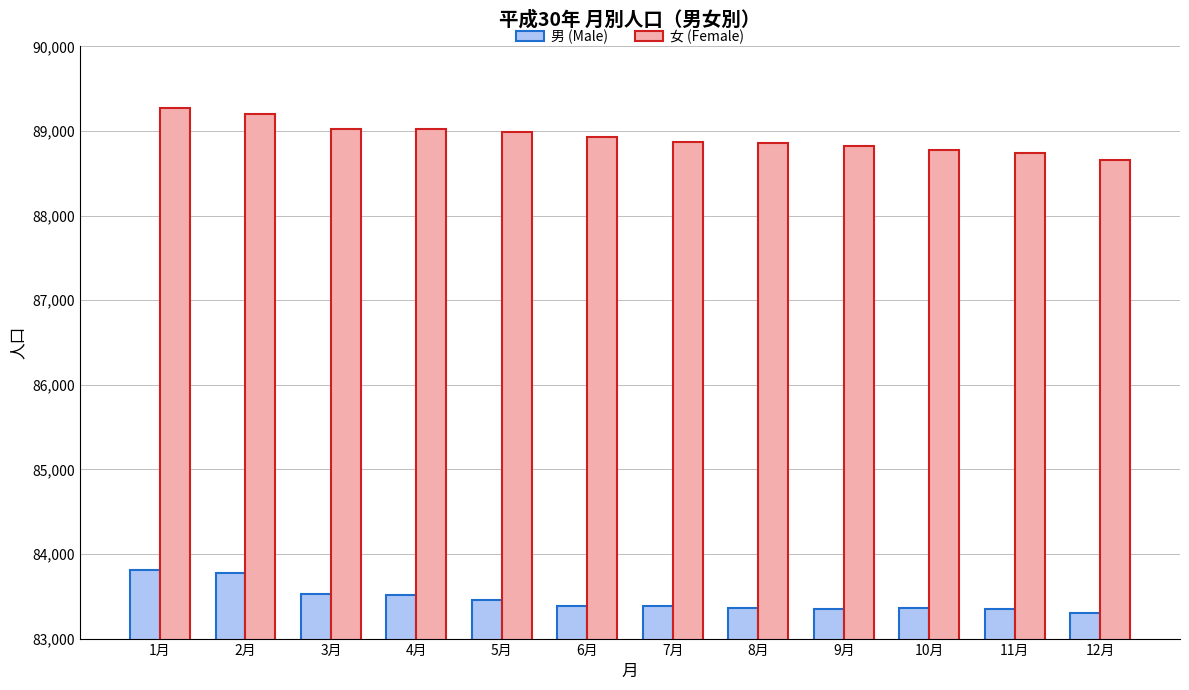

What is the minimum value shown in the chart?

83298